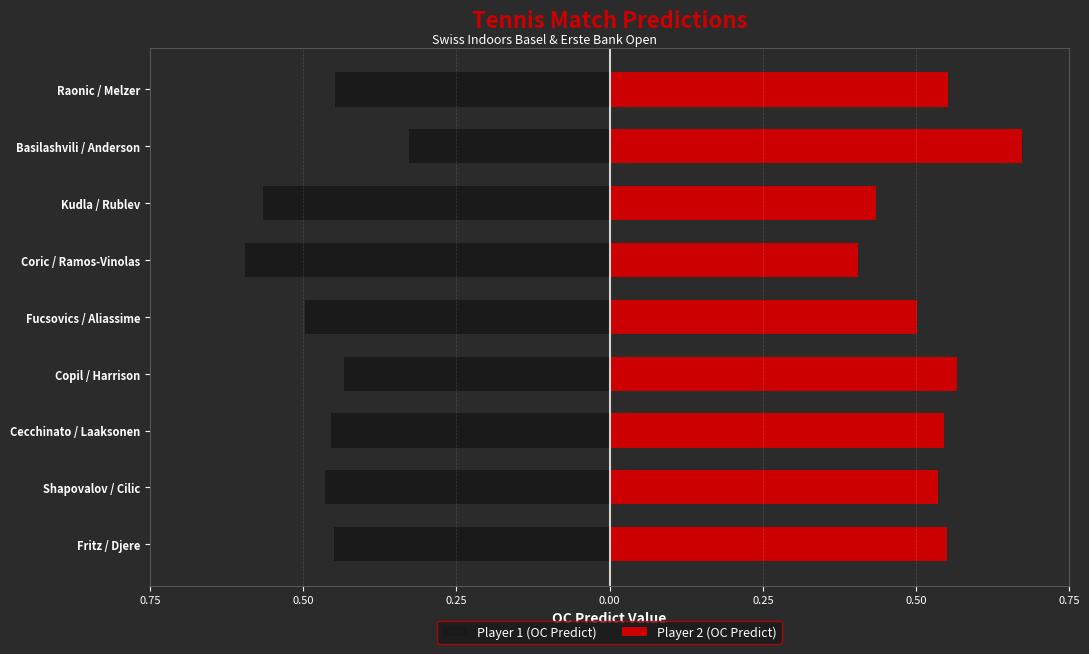

Read the Player 1 (OC Predict) value at Basilashvili / Anderson.

-0.3